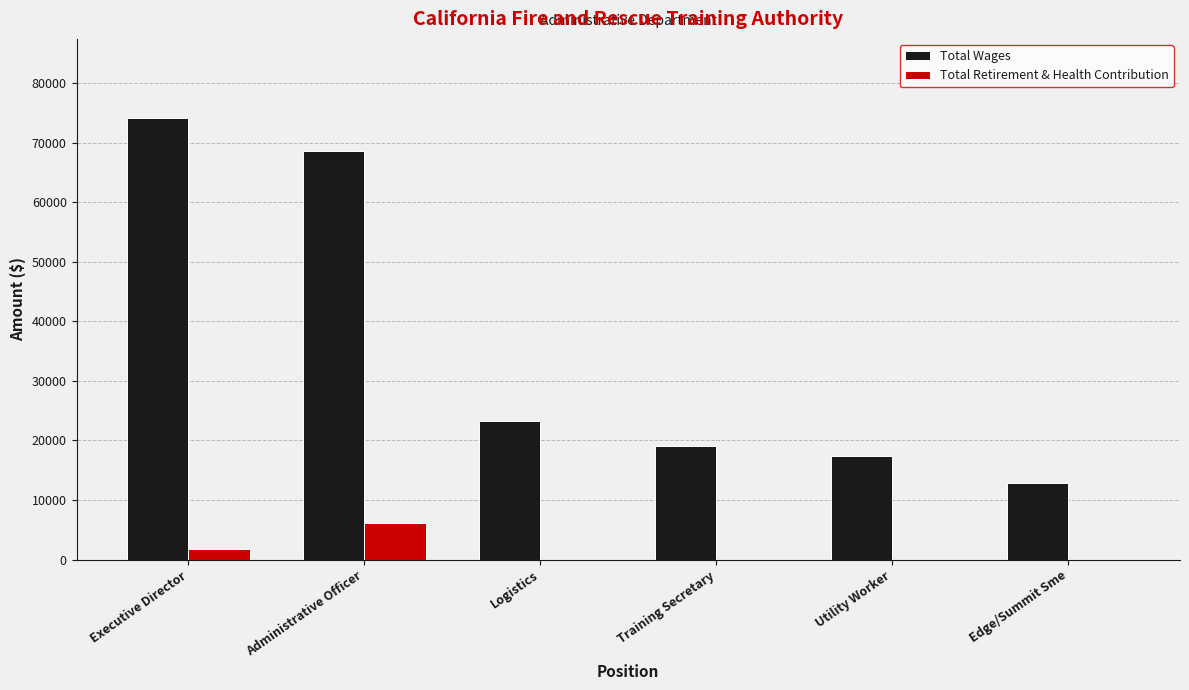

Which category has the highest value in the Total Retirement & Health Contribution series?

Administrative Officer